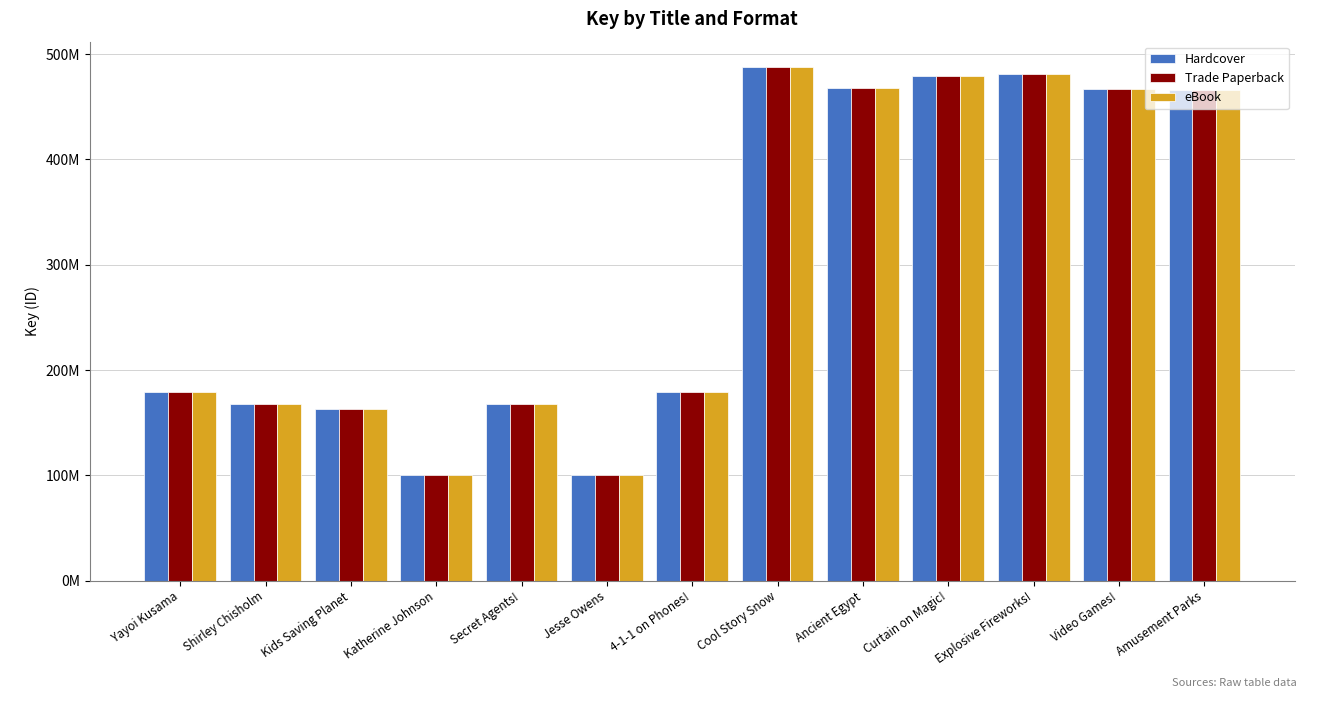

Reading right to left, what are all the values shown in this chart?

Hardcover: Amusement Parks=465617030	Video Games!=466911350	Explosive Fireworks!=481321021	Curtain on Magic!=479384721	Ancient Egypt=467682668	Cool Story Snow=487539649	4-1-1 on Phones!=179012236	Jesse Owens=100477847	Secret Agents!=168023457	Katherine Johnson=100477987	Kids Saving Planet=162814018	Shirley Chisholm=167396934	Yayoi Kusama=179364019
Trade Paperback: Amusement Parks=465617030	Video Games!=466911350	Explosive Fireworks!=481321021	Curtain on Magic!=479384721	Ancient Egypt=467682668	Cool Story Snow=487539649	4-1-1 on Phones!=179012236	Jesse Owens=100477847	Secret Agents!=168023457	Katherine Johnson=100477987	Kids Saving Planet=162814018	Shirley Chisholm=167396934	Yayoi Kusama=179364019
eBook: Amusement Parks=465617030	Video Games!=466911350	Explosive Fireworks!=481321021	Curtain on Magic!=479384721	Ancient Egypt=467682668	Cool Story Snow=487539649	4-1-1 on Phones!=179012236	Jesse Owens=100477847	Secret Agents!=168023457	Katherine Johnson=100477987	Kids Saving Planet=162814018	Shirley Chisholm=167396934	Yayoi Kusama=179364019